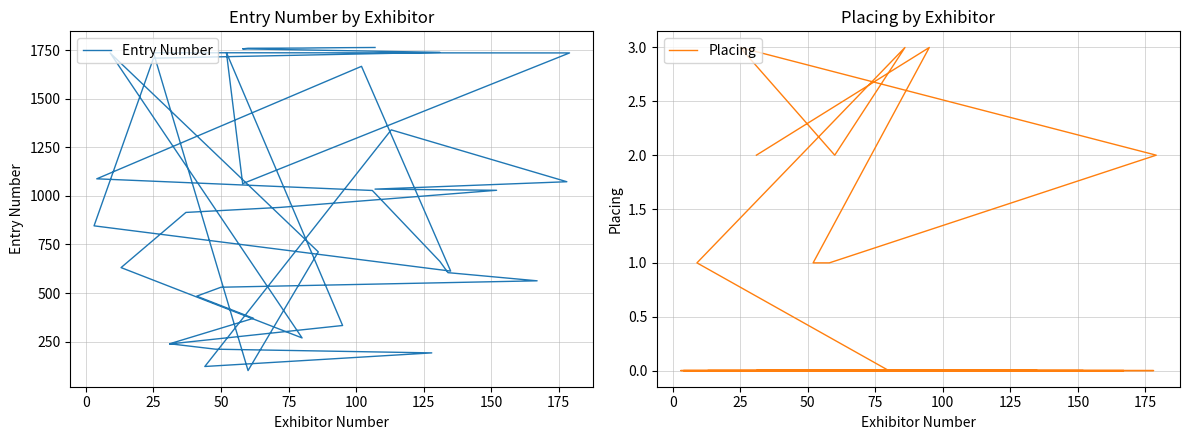

True or false: Entry Number has a value of 1737 at 25.

True